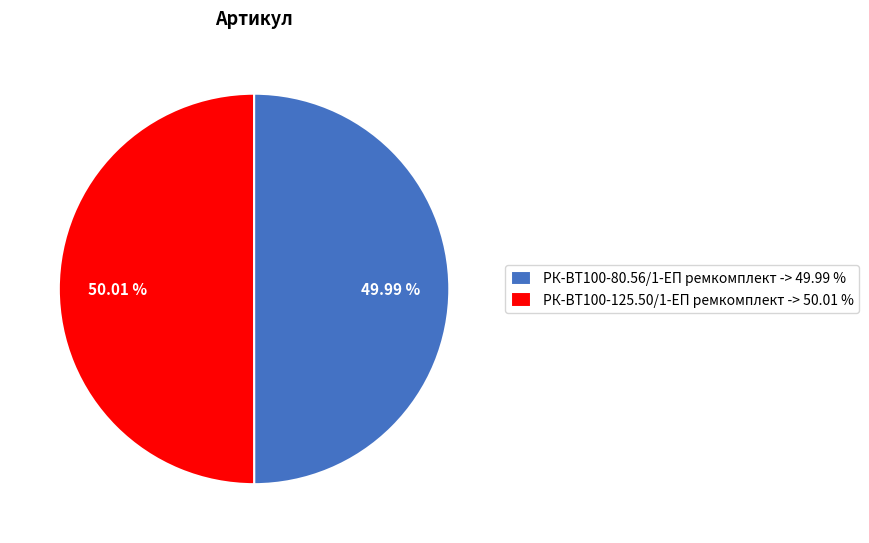

To the nearest percent, what is the combined percentage of РК-ВТ100-125.50/1-ЕП ремкомплект and РК-ВТ100-80.56/1-ЕП ремкомплект?

100%